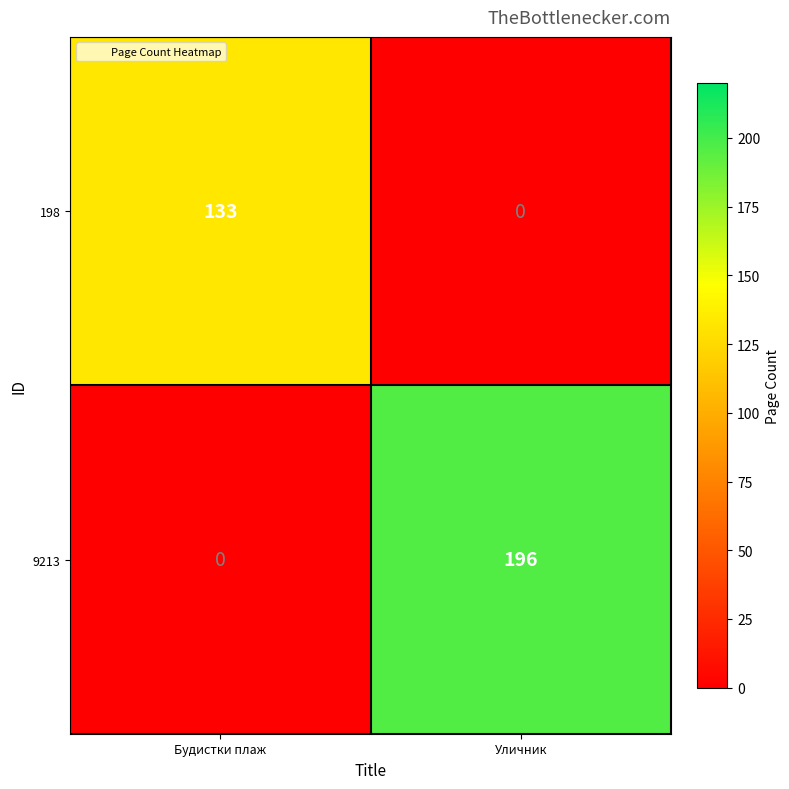

The value of 198 at Уличник is 78. True or false?

False